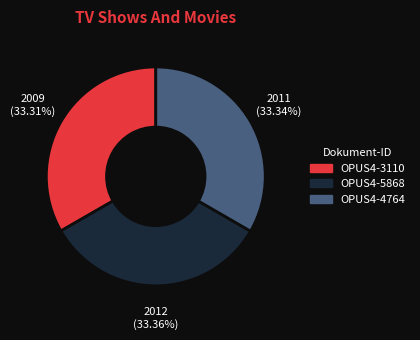

How many segments does this pie chart have?

3